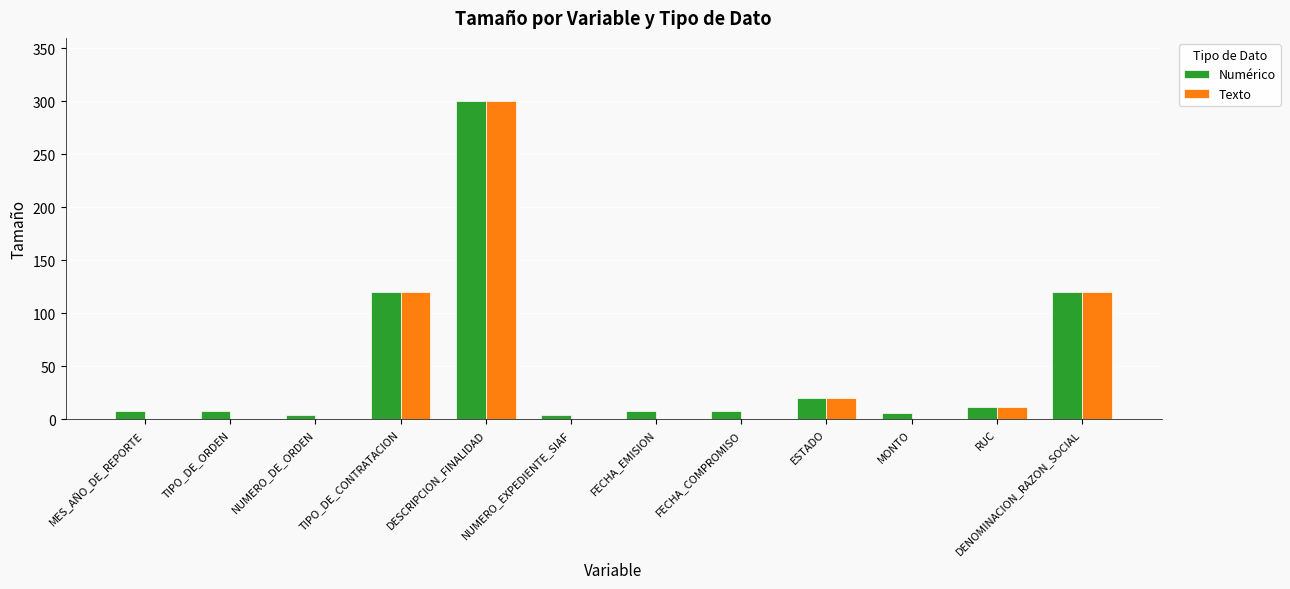

At which category is the sum across all series the highest?

DESCRIPCION_FINALIDAD